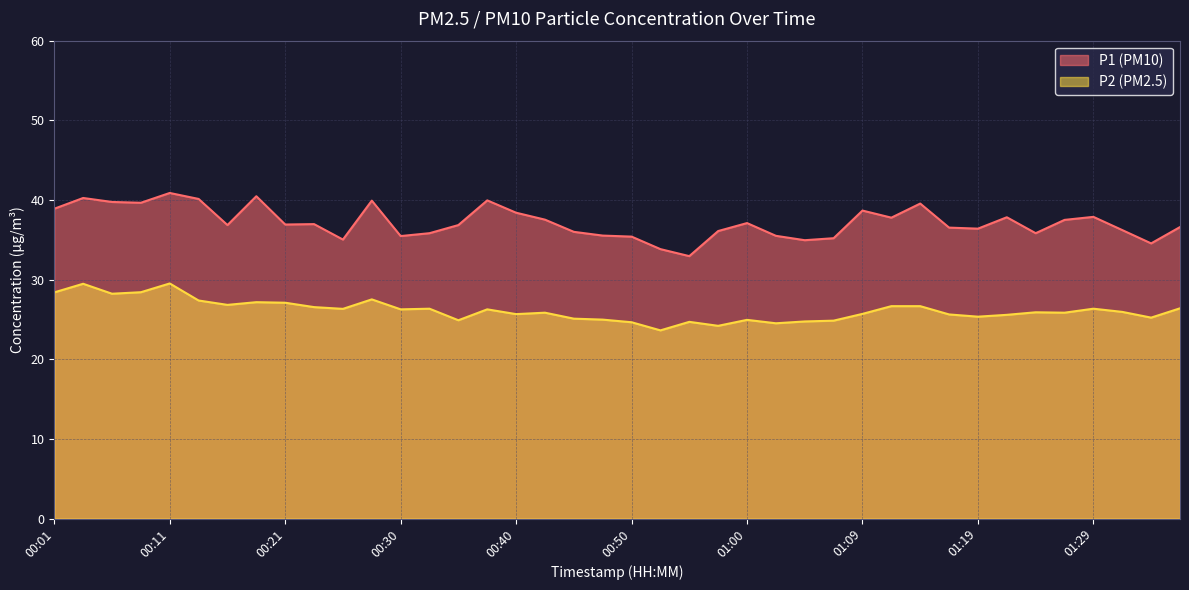

Rank the categories by P1 value from lowest to highest.

00:55, 00:52, 01:34, 01:04, 00:26, 01:07, 00:50, 00:30, 01:02, 00:47, 00:33, 01:24, 00:45, 00:57, 01:31, 01:19, 01:17, 01:36, 00:16, 00:35, 00:21, 00:23, 01:00, 01:26, 00:43, 01:12, 01:22, 01:29, 00:40, 01:09, 00:01, 01:14, 00:08, 00:06, 00:28, 00:38, 00:13, 00:04, 00:18, 00:11